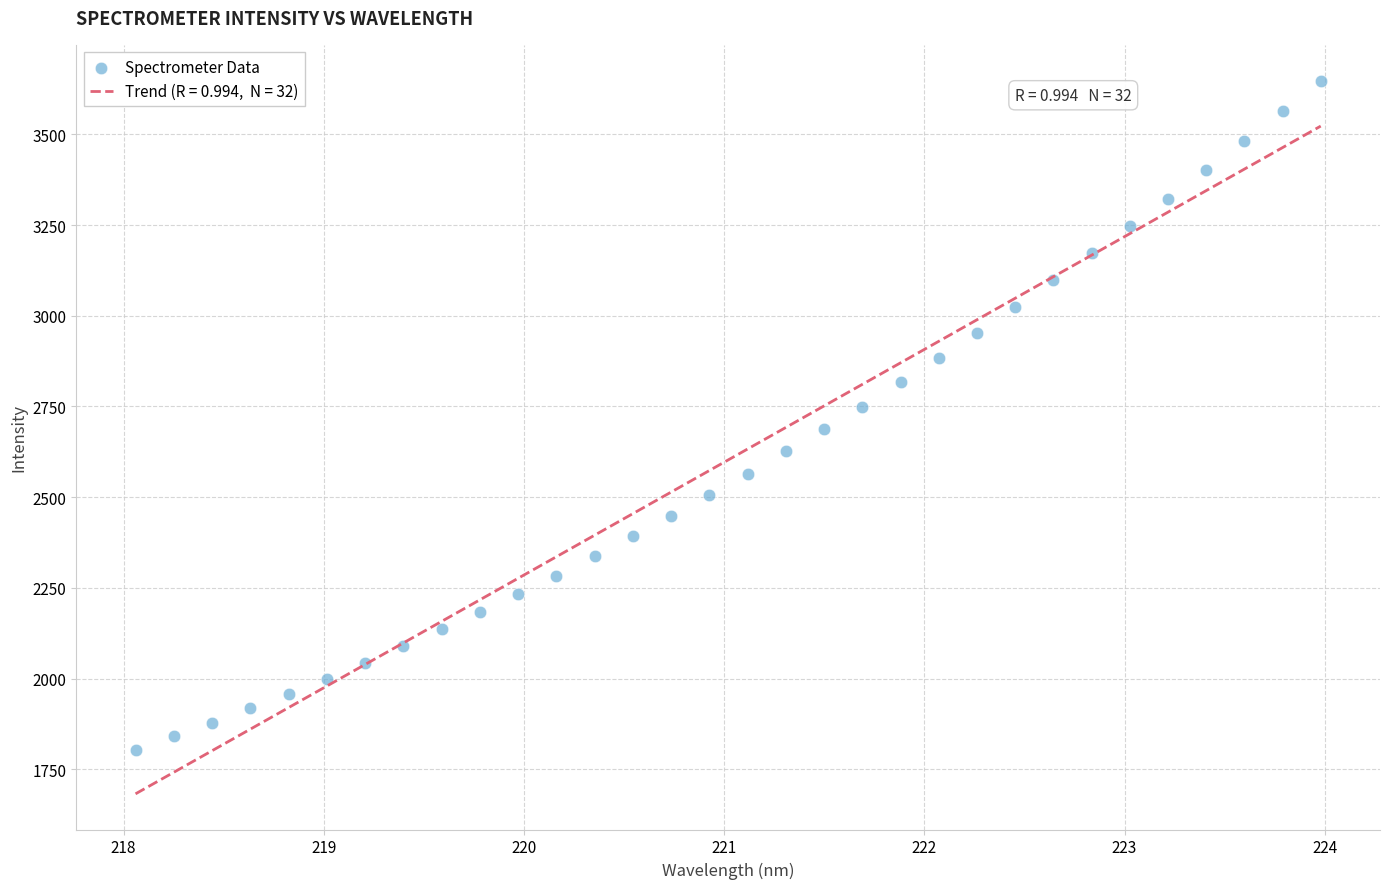

What is the range of Y values (max minus min)?

1843.9